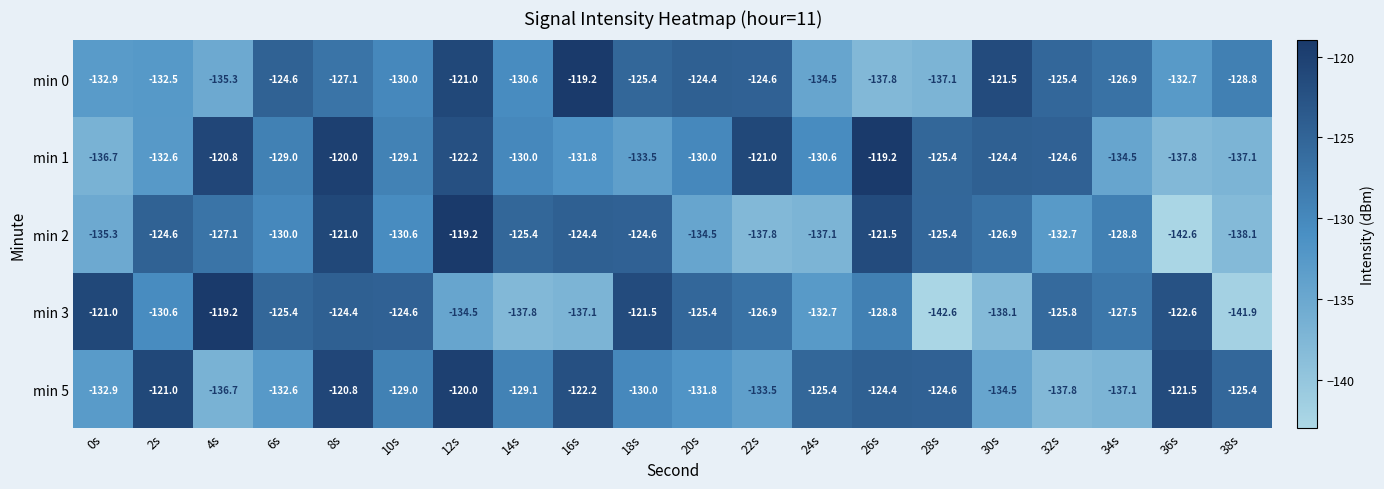

What is the average value of the min 5 series?

-128.5